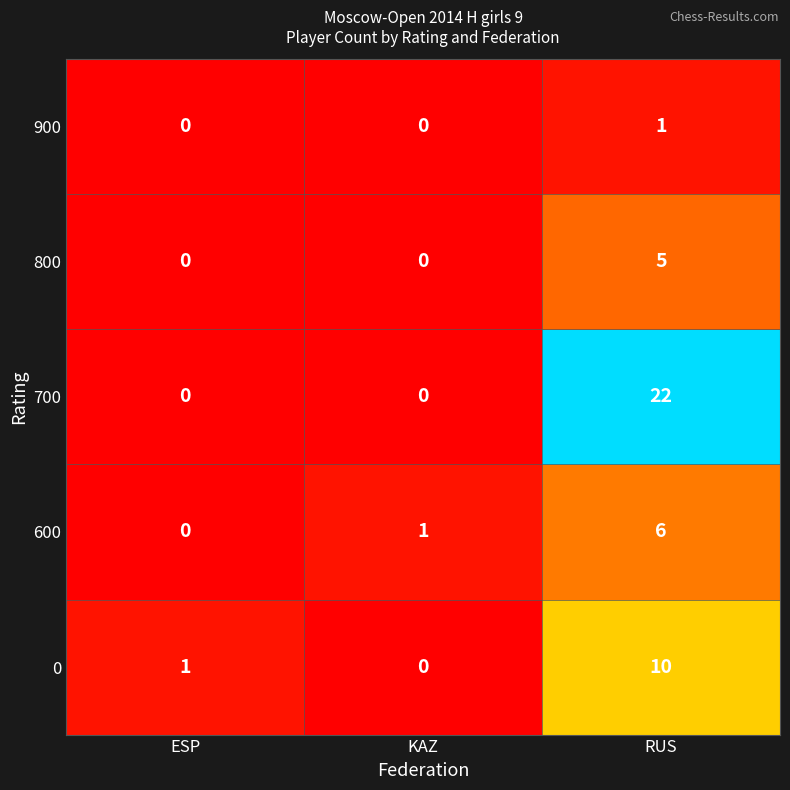

List the series in order of their peak value, highest first.

700, 0, 600, 800, 900